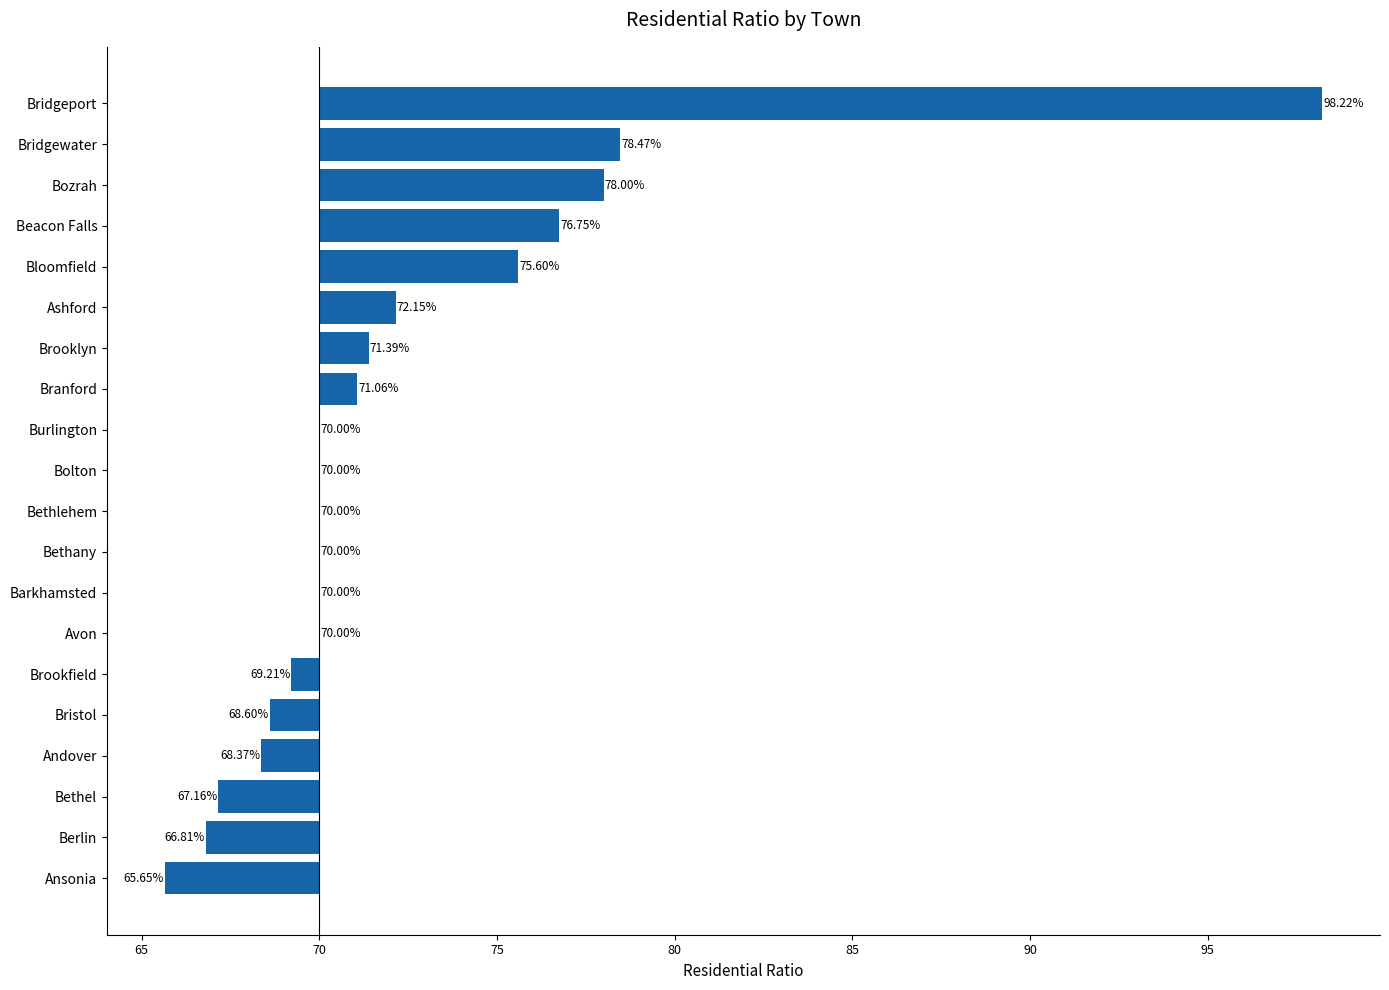

What is the difference between the maximum and second lowest values?

31.4